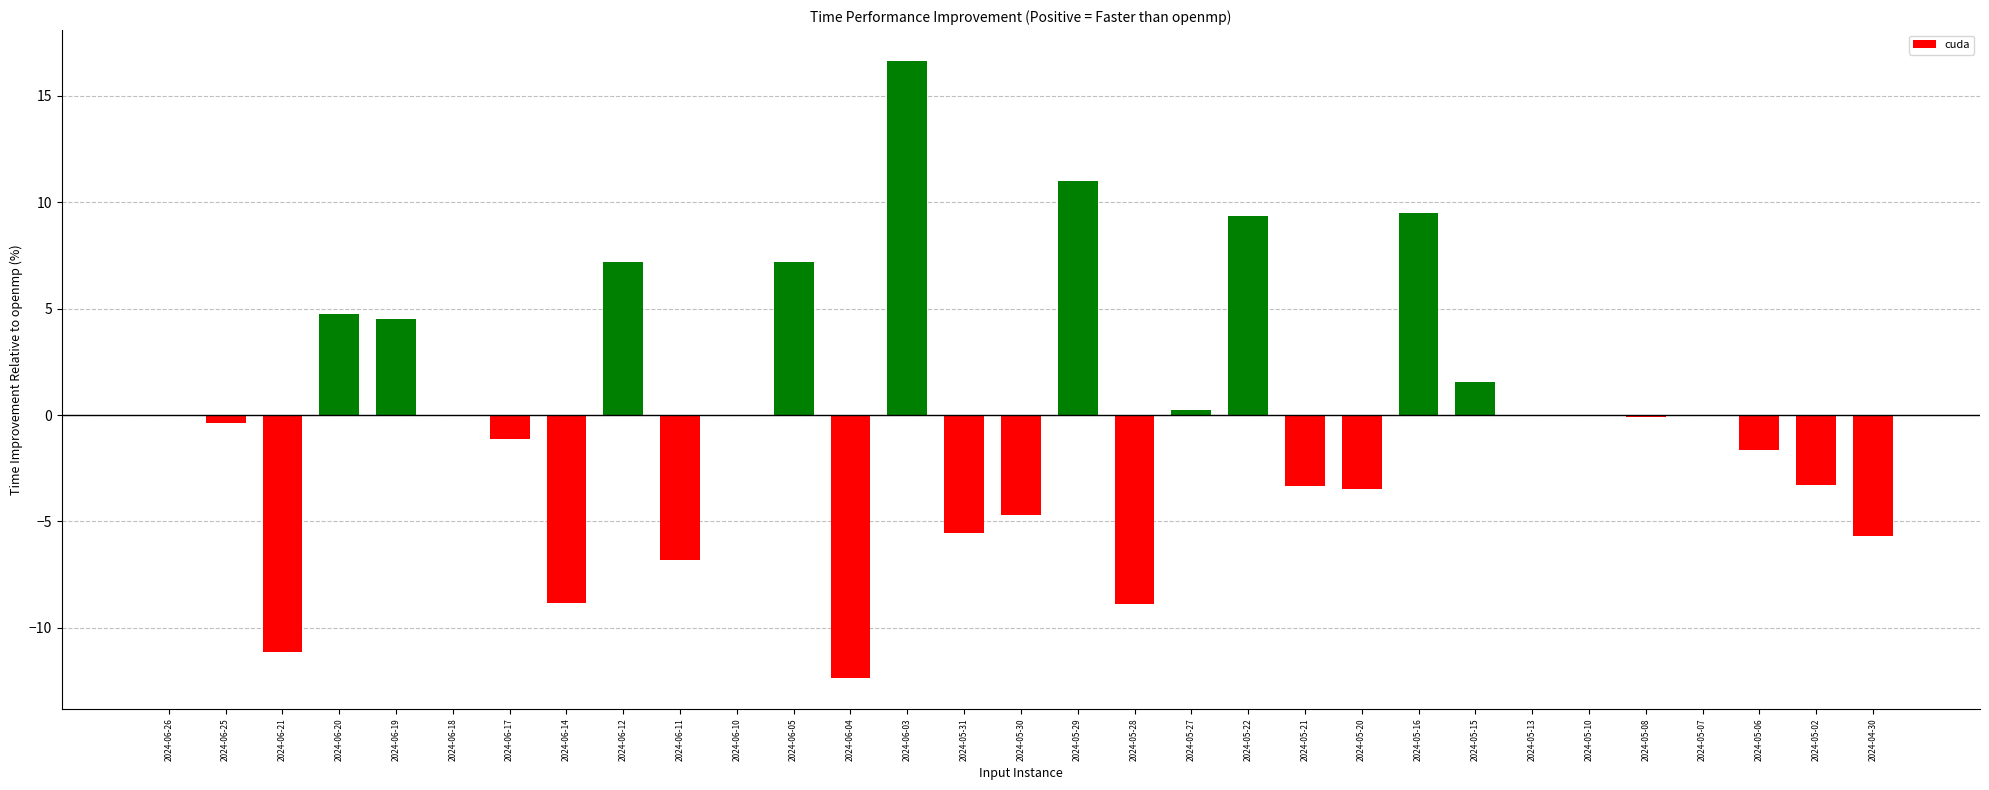

What is the difference between the values at 2024-06-05 and 2024-05-10?

7.2